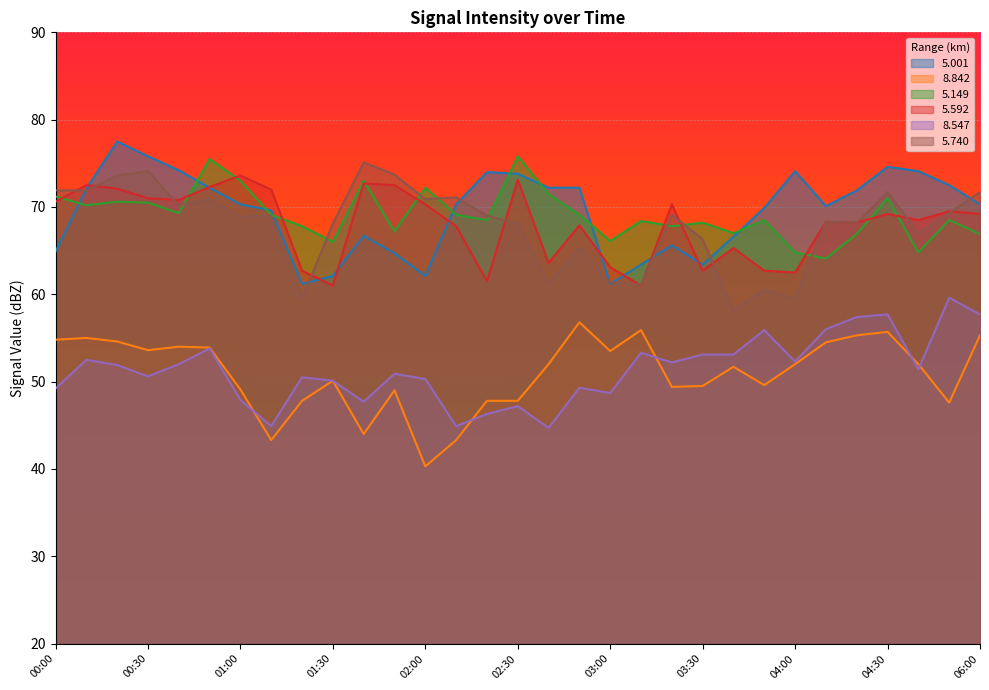

How many interior local peaks does the   5.149 series have?

10